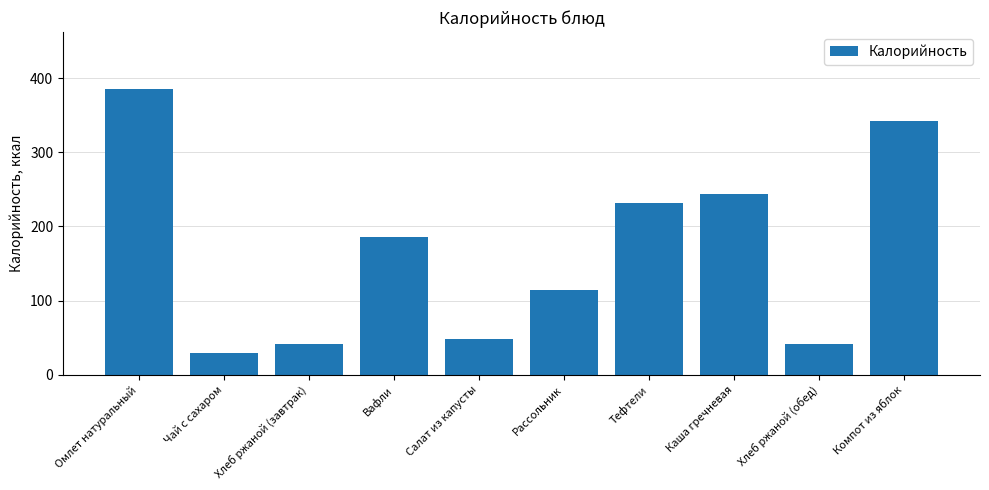

Which has a higher value, Вафли or Хлеб ржаной (завтрак)?

Вафли